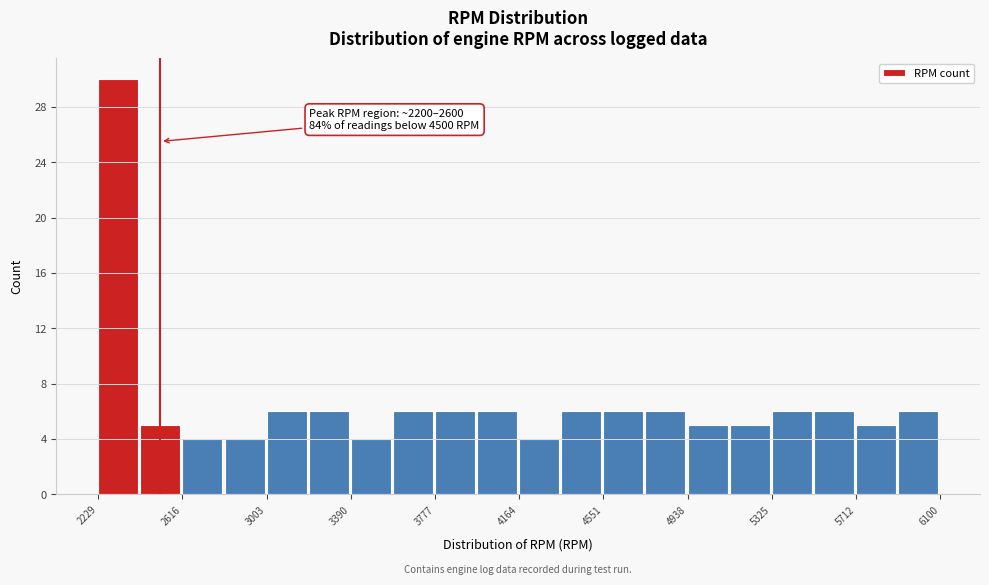

Read against the x-axis, roughly where is the centre of the tallest bar?

2300